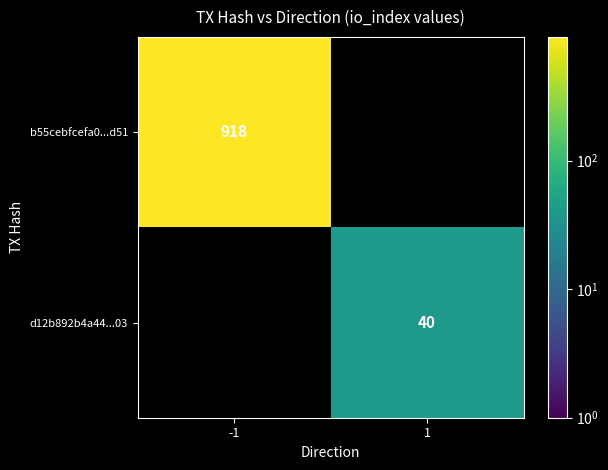

Is it true that b55cebfcefa0...d51 equals 319 at -1?

False